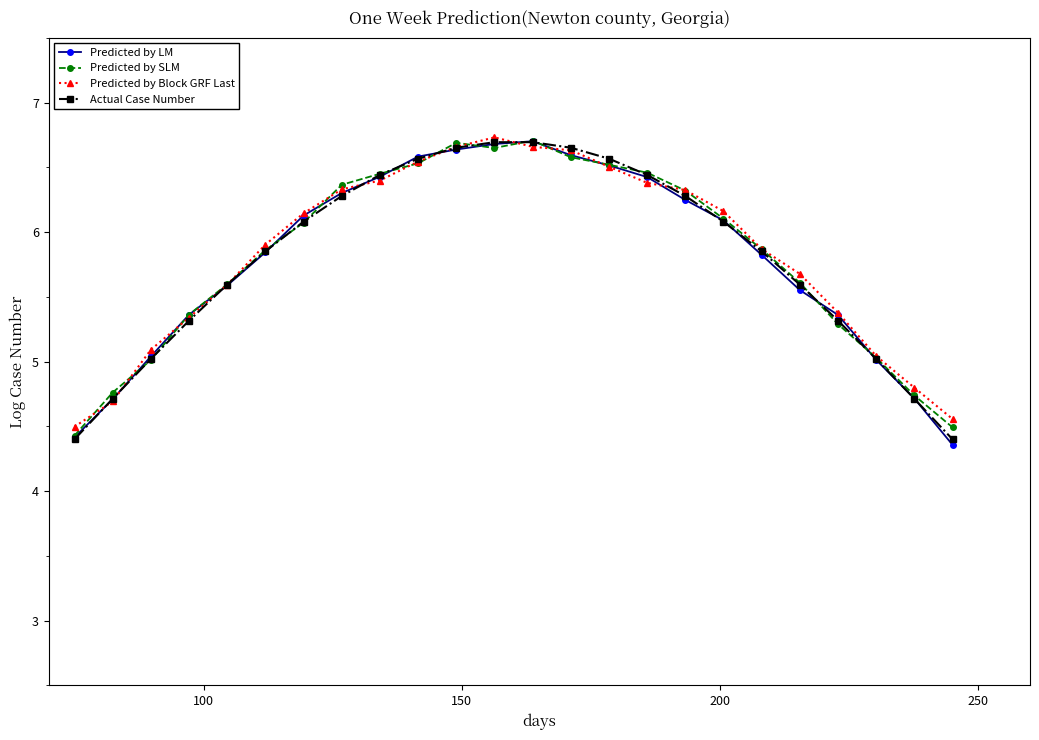

What is the value of the Predicted by SLM point at the 13th from the left?

6.7